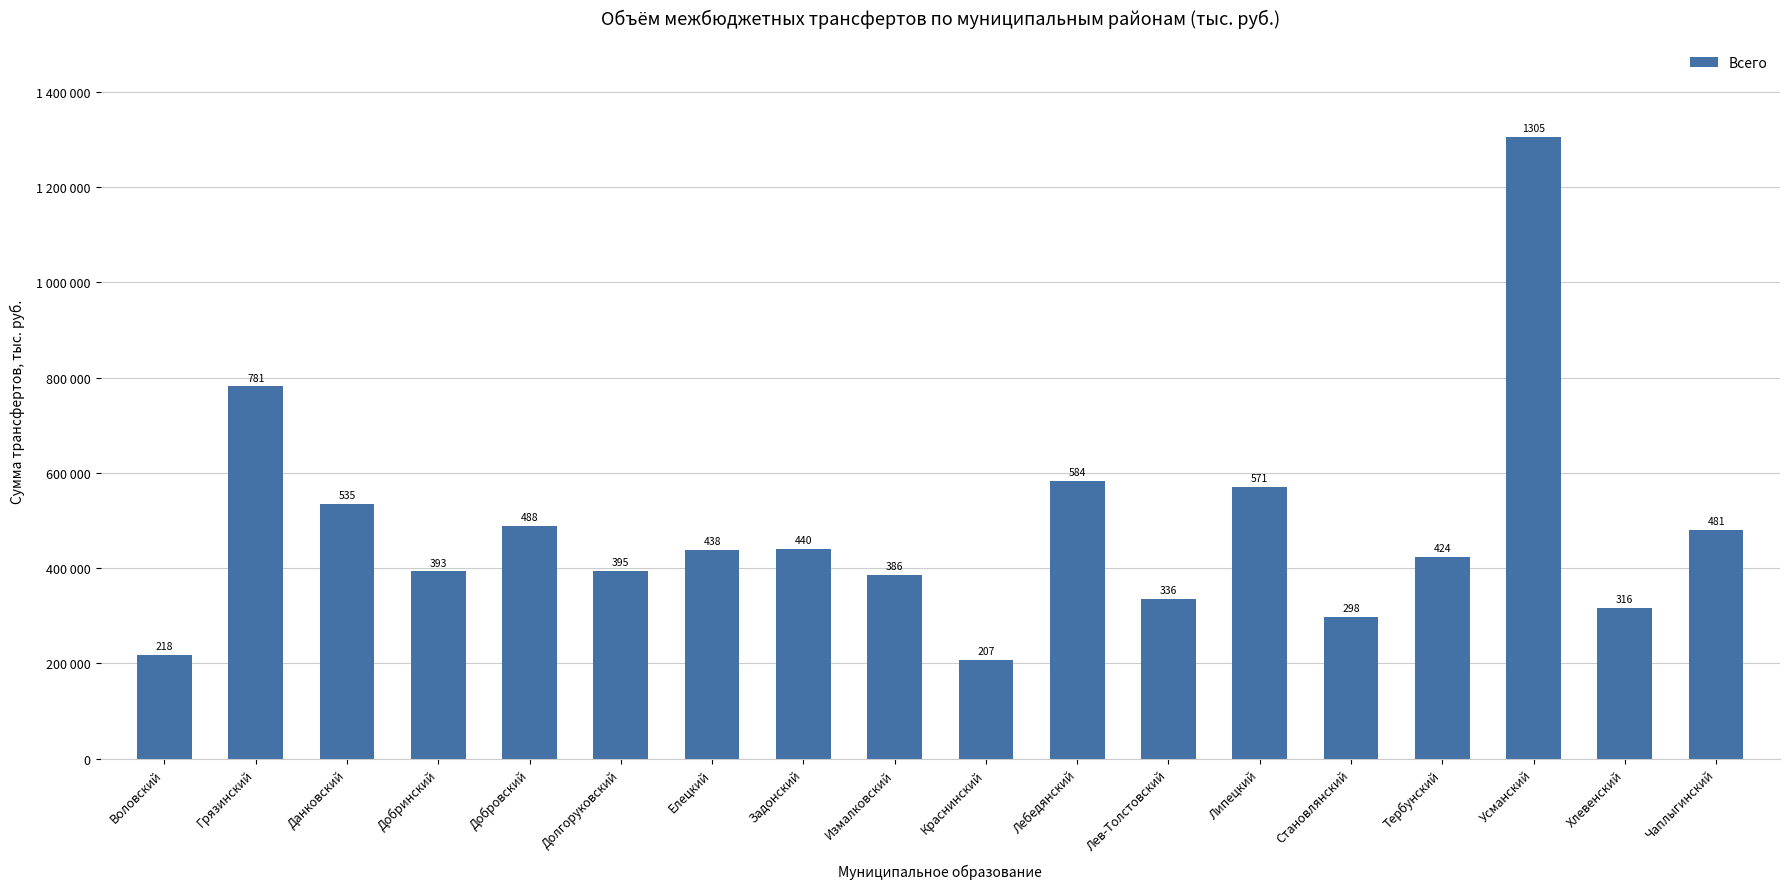

Reading left to right, list all the values displayed in this chart.

Воловский=217529.8	Грязинский=781385.0	Данковский=535008.4	Добринский=393147.9	Добровский=488202.3	Долгоруковский=394687.2	Елецкий=437768.4	Задонский=439601.3	Измалковский=385926.8	Краснинский=207272.1	Лебедянский=583651.1	Лев-Толстовский=336134.3	Липецкий=570507.2	Становлянский=298474.6	Тербунский=423612.1	Усманский=1305042.2	Хлевенский=316481.4	Чаплыгинский=480884.1